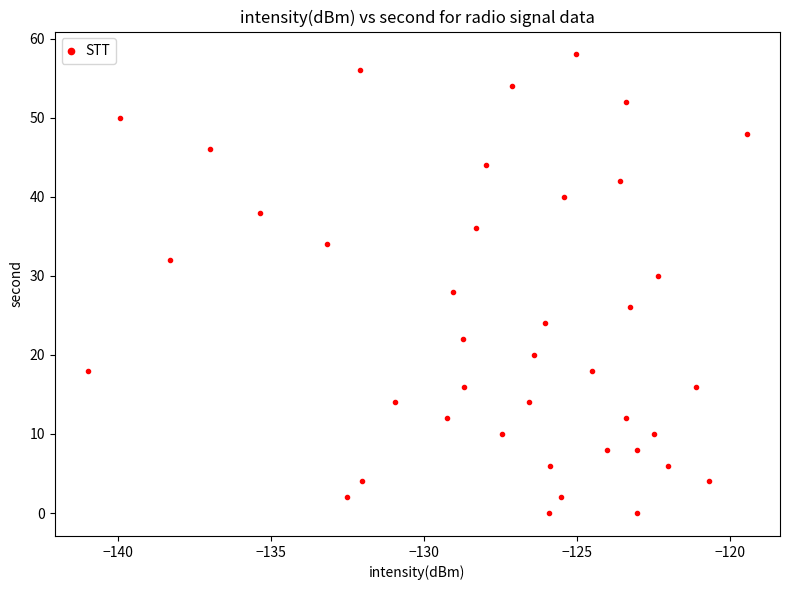

What is the range of Y values (max minus min)?

58